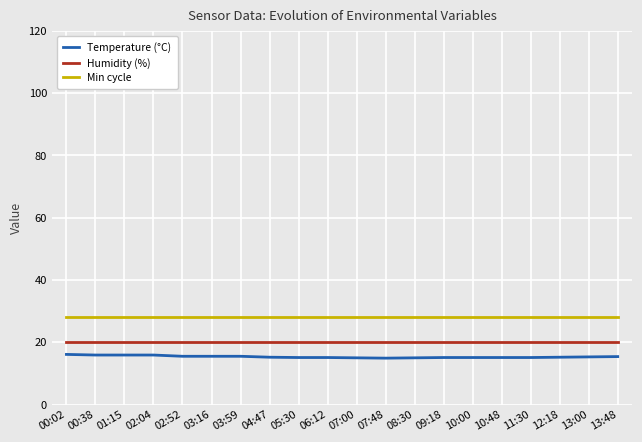

True or false: Humidity (%) and Min cycle cross at least once.

False